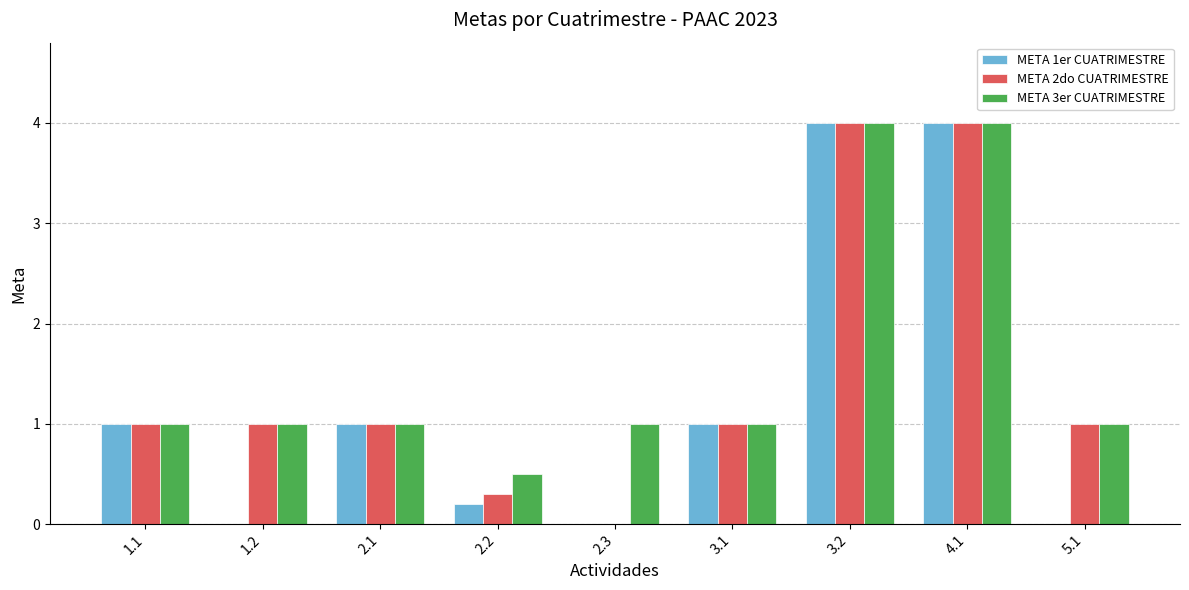

What is the greatest value displayed?

4.0